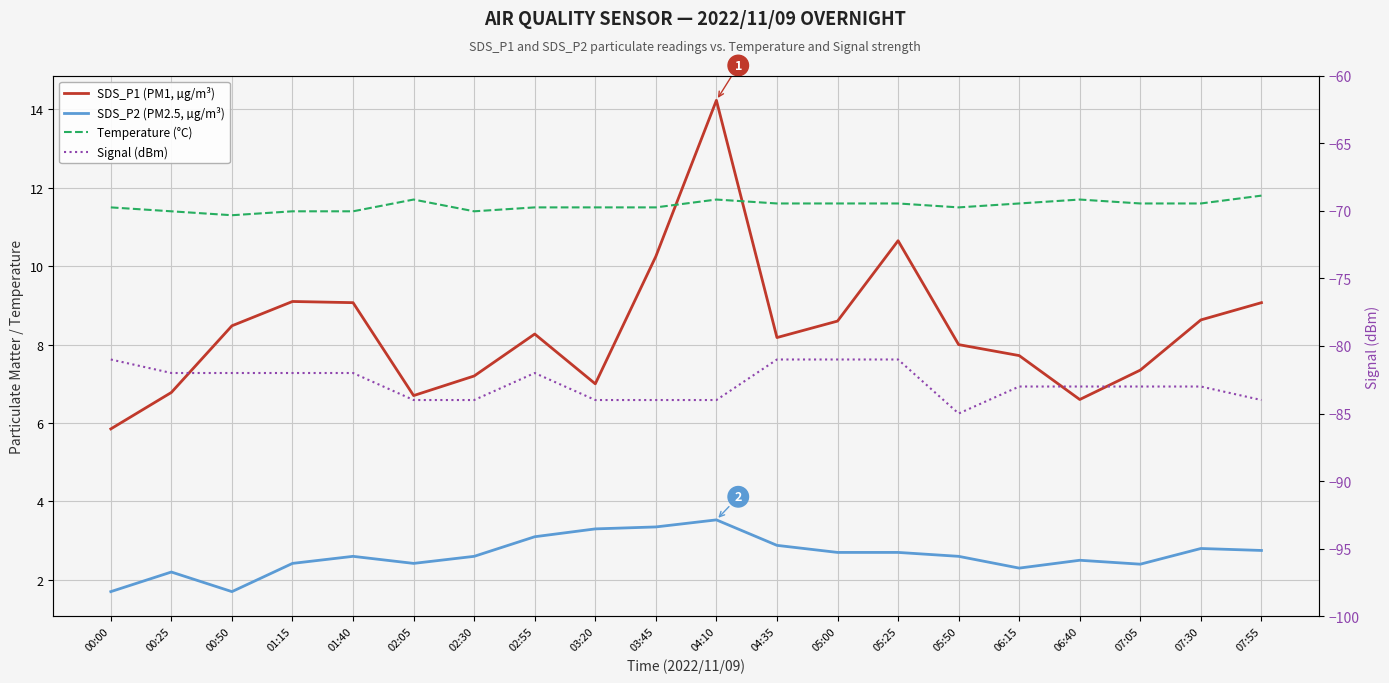

Reading left to right, extract all data points from this chart.

SDS_P1 (PM1, µg/m³): 00:00=5.8	00:25=6.8	00:50=8.5	01:15=9.1	01:40=9.1	02:05=6.7	02:30=7.2	02:55=8.3	03:20=7.0	03:45=10.2	04:10=14.2	04:35=8.2	05:00=8.6	05:25=10.7	05:50=8.0	06:15=7.7	06:40=6.6	07:05=7.3	07:30=8.6	07:55=9.1
SDS_P2 (PM2.5, µg/m³): 00:00=1.7	00:25=2.2	00:50=1.7	01:15=2.4	01:40=2.6	02:05=2.4	02:30=2.6	02:55=3.1	03:20=3.3	03:45=3.4	04:10=3.5	04:35=2.9	05:00=2.7	05:25=2.7	05:50=2.6	06:15=2.3	06:40=2.5	07:05=2.4	07:30=2.8	07:55=2.8
Temperature (°C): 00:00=11.5	00:25=11.4	00:50=11.3	01:15=11.4	01:40=11.4	02:05=11.7	02:30=11.4	02:55=11.5	03:20=11.5	03:45=11.5	04:10=11.7	04:35=11.6	05:00=11.6	05:25=11.6	05:50=11.5	06:15=11.6	06:40=11.7	07:05=11.6	07:30=11.6	07:55=11.8
Signal (dBm): 00:00=-81.0	00:25=-82.0	00:50=-82.0	01:15=-82.0	01:40=-82.0	02:05=-84.0	02:30=-84.0	02:55=-82.0	03:20=-84.0	03:45=-84.0	04:10=-84.0	04:35=-81.0	05:00=-81.0	05:25=-81.0	05:50=-85.0	06:15=-83.0	06:40=-83.0	07:05=-83.0	07:30=-83.0	07:55=-84.0